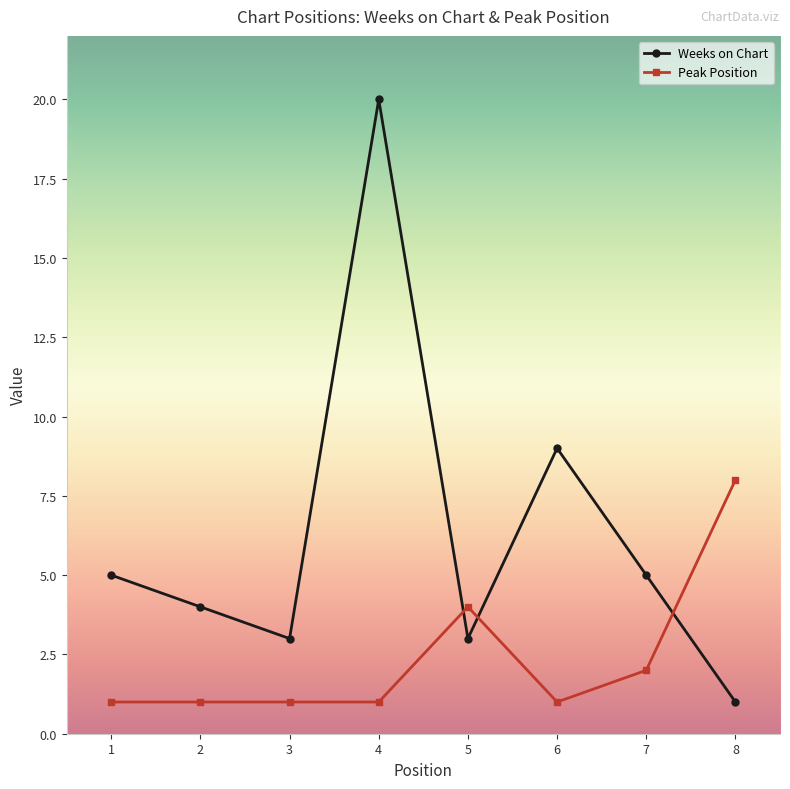

What is the total value across all series at 3?

4